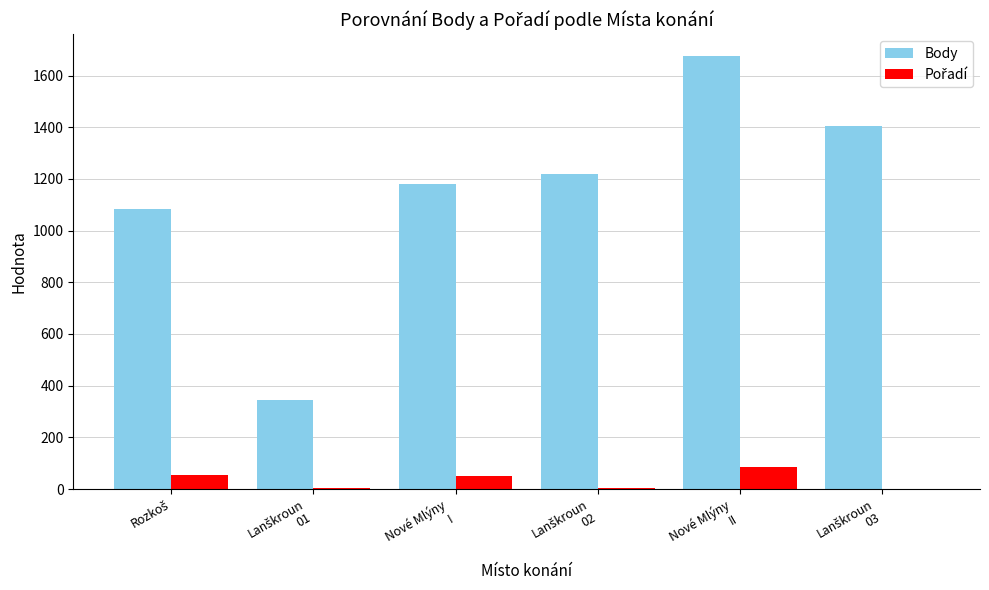

Which series has the largest total across all categories?

Body